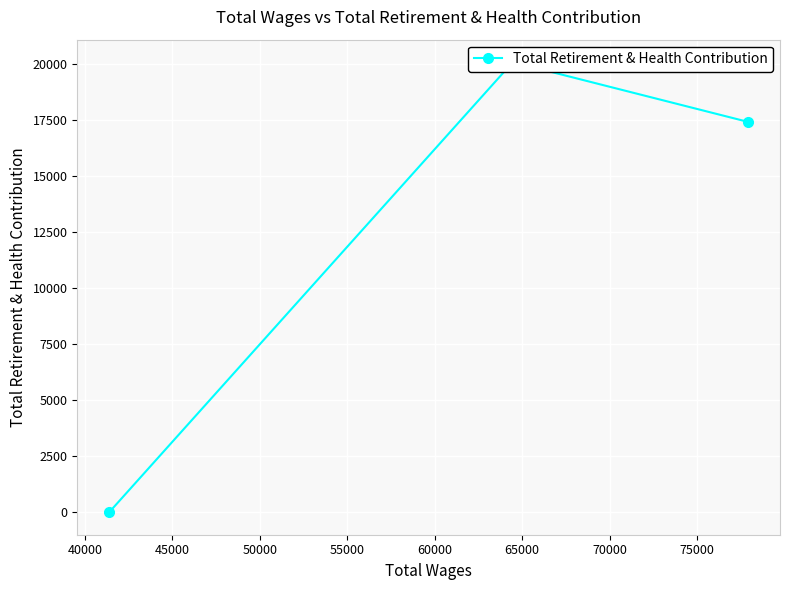

What is the difference between the maximum and second lowest values?

2666